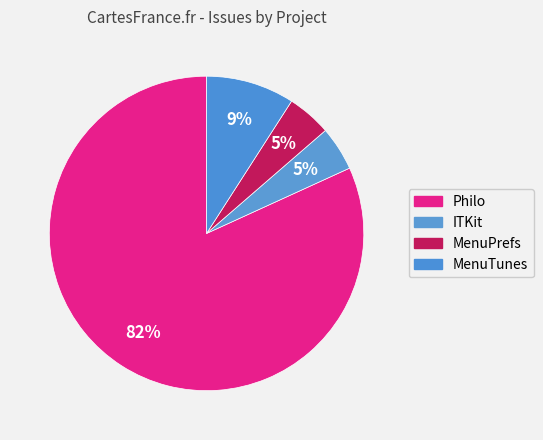

Approximately how many times larger is the value at ITKit compared to MenuTunes?

0.5